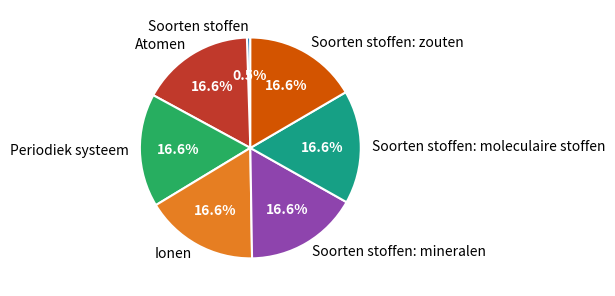

Combined, do Soorten stoffen: mineralen and Ionen account for over 50%?

No